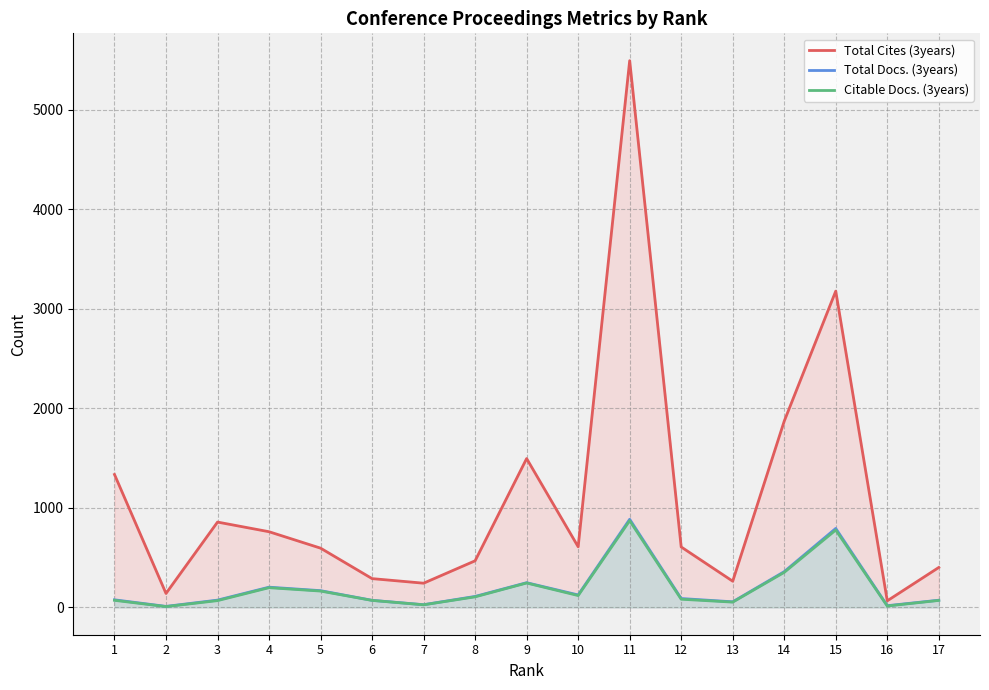

At which label does Total Docs. (3years) reach its minimum?

2